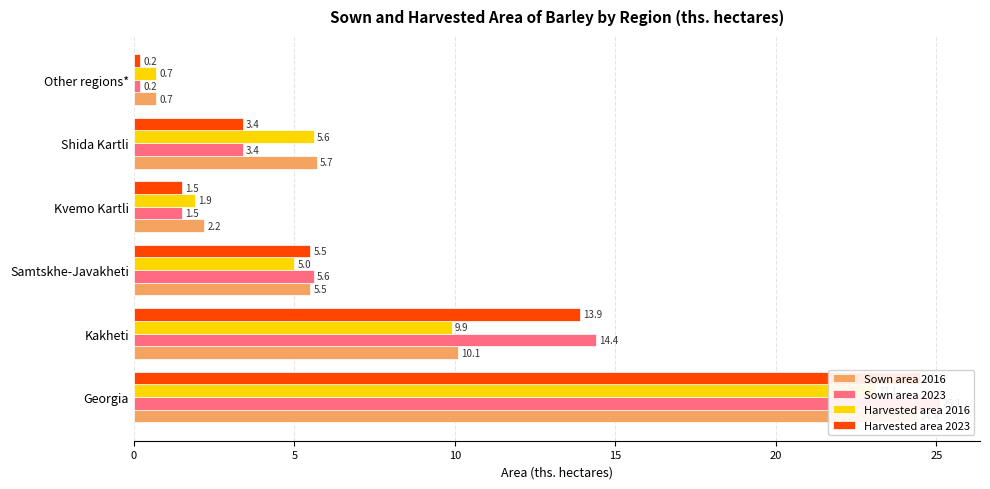

What are all the series names shown in the legend?

Sown area 2016, Sown area 2023, Harvested area 2016, Harvested area 2023